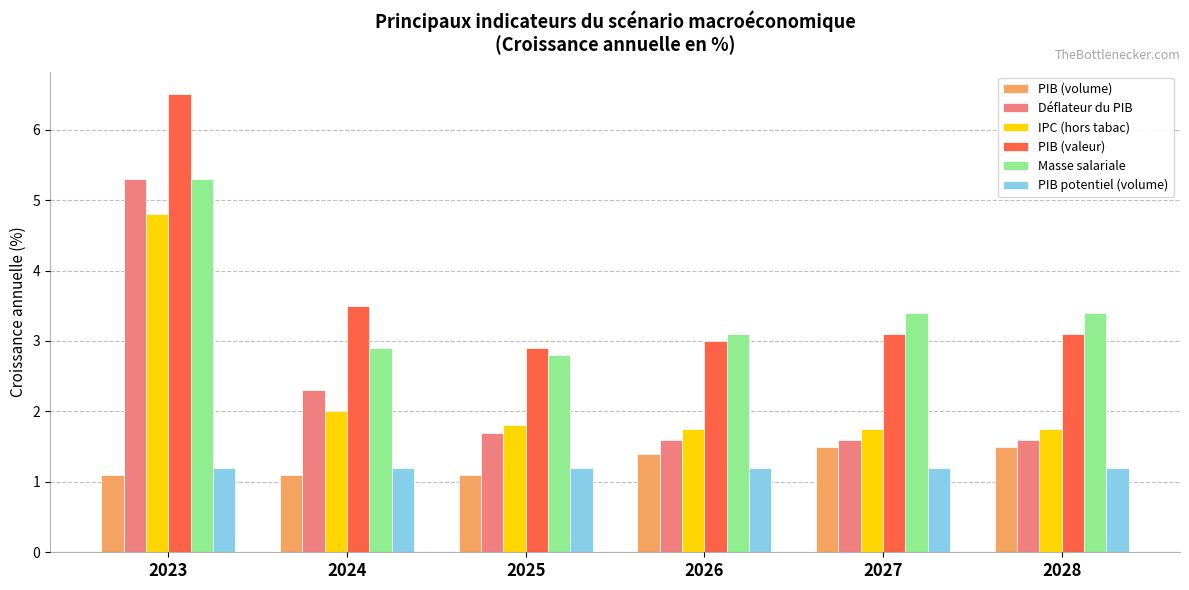

Is it true that Déflateur du PIB equals 5.3 at 2023?

True